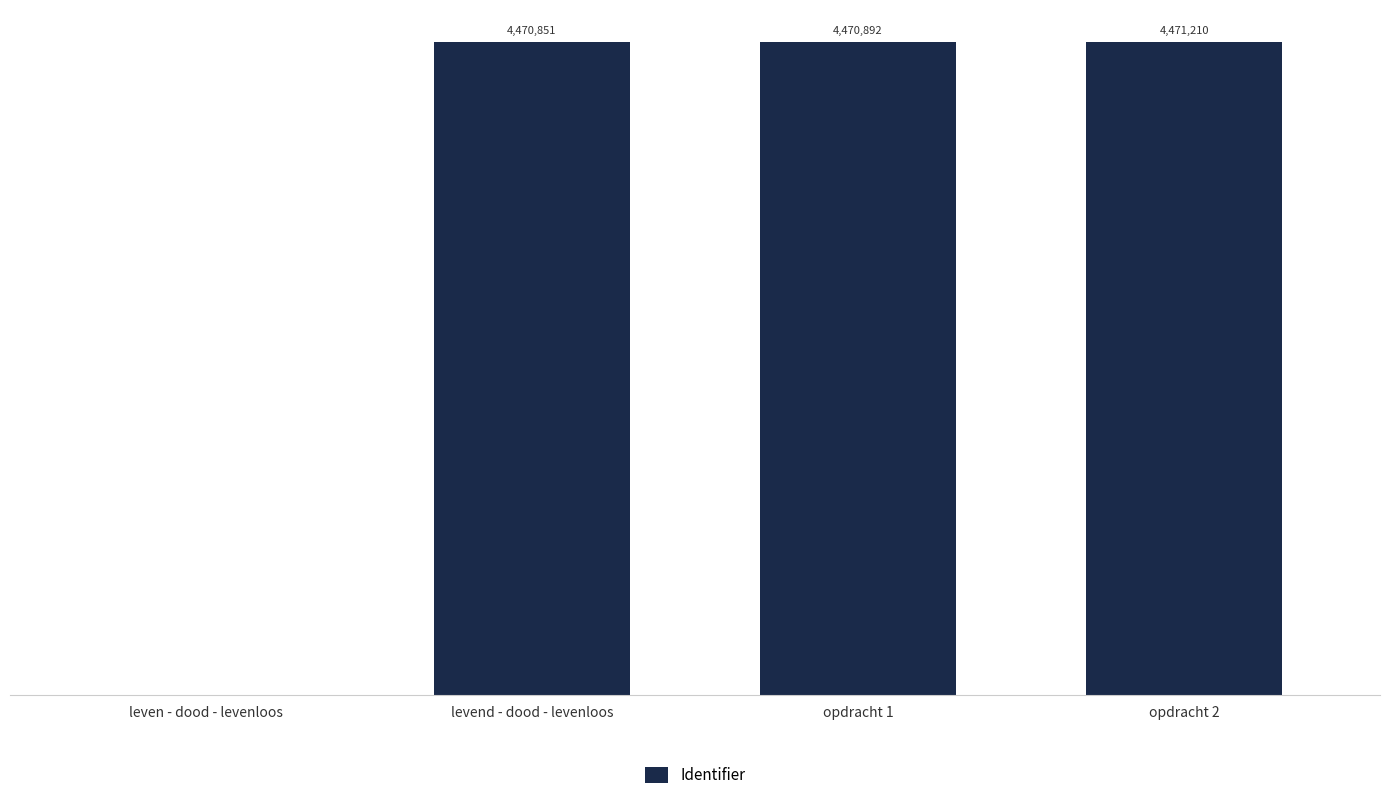

What is the sum of the values at opdracht 1 and leven - dood - levenloos?

4470892